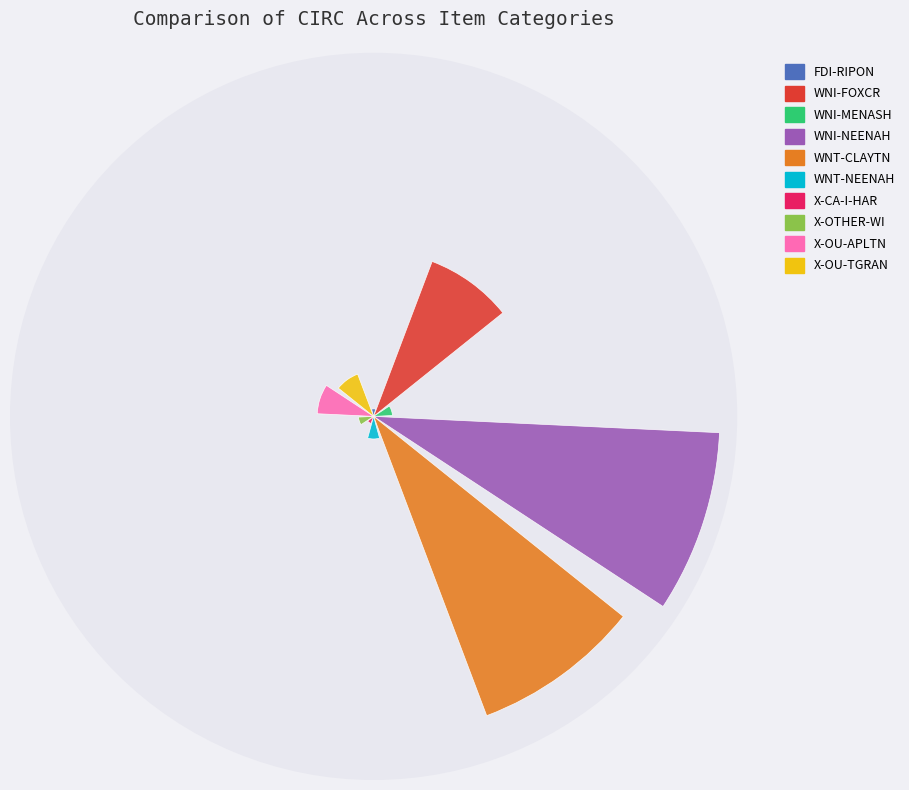

Which category has the smallest portion of the pie?

FDI-RIPON